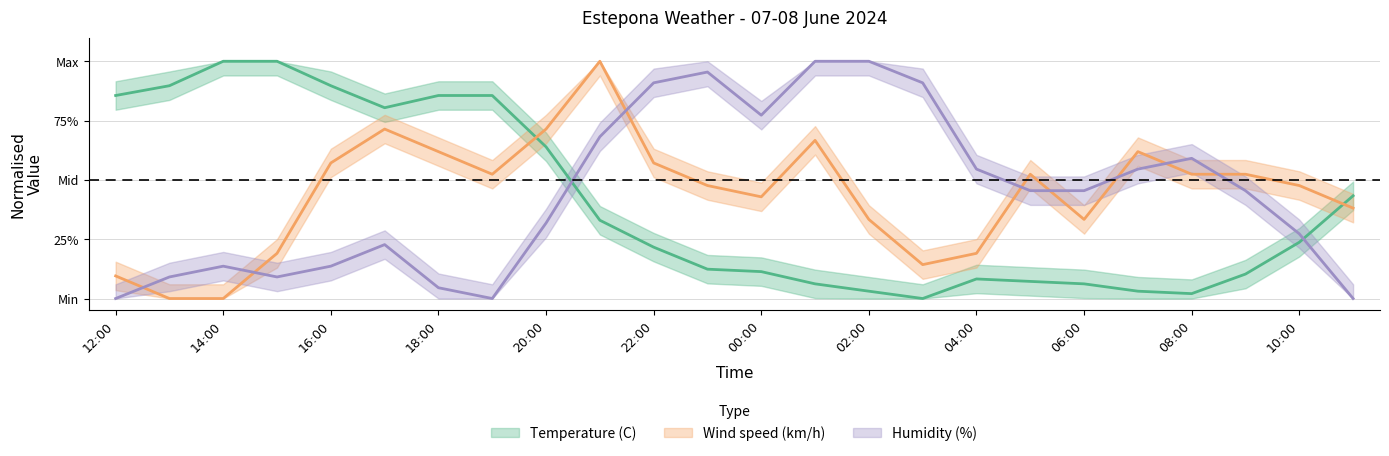

What are all the series names shown in the legend?

Temperature (C), Wind speed (km/h), Humidity (%)